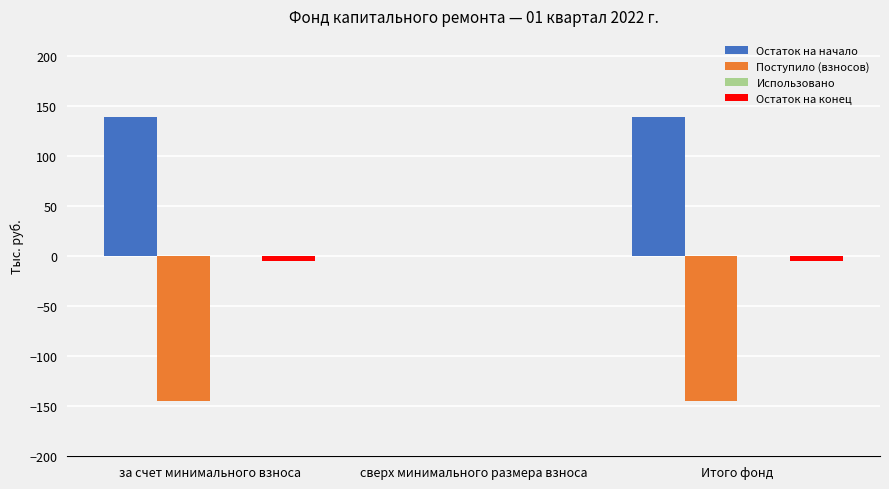

What is the sum of all Остаток на начало values?

278.9